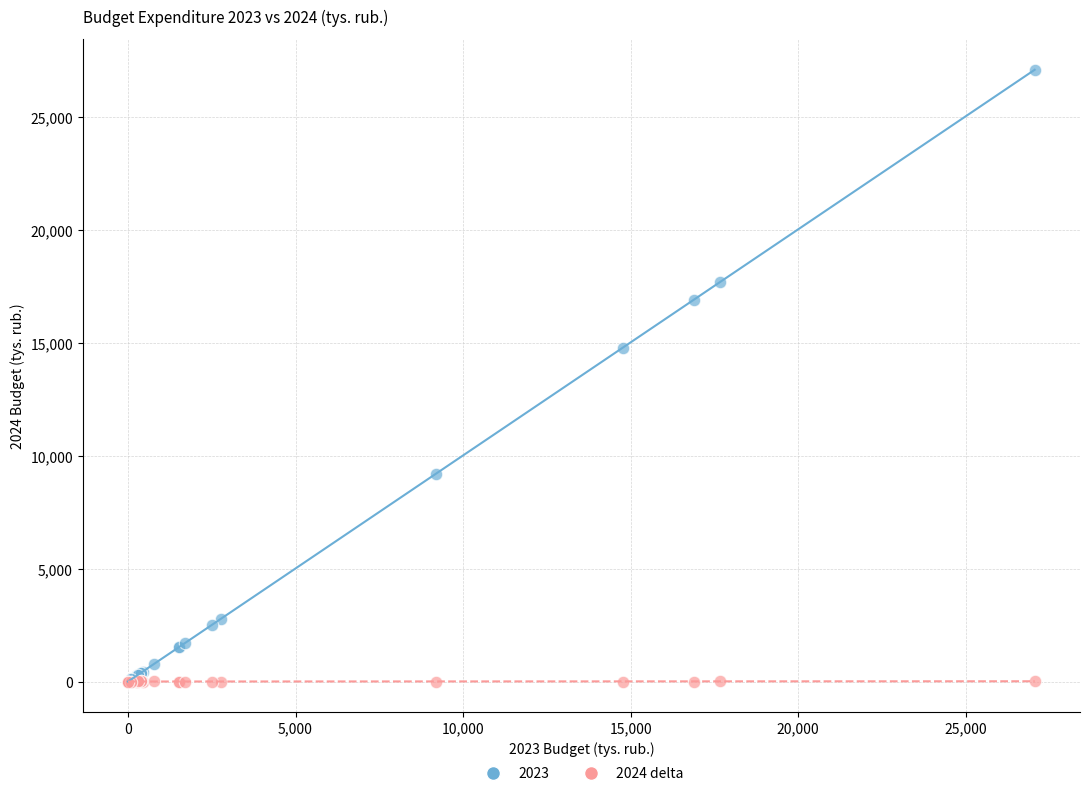

Across all series, what Y value is closest to 13539?

14762.0